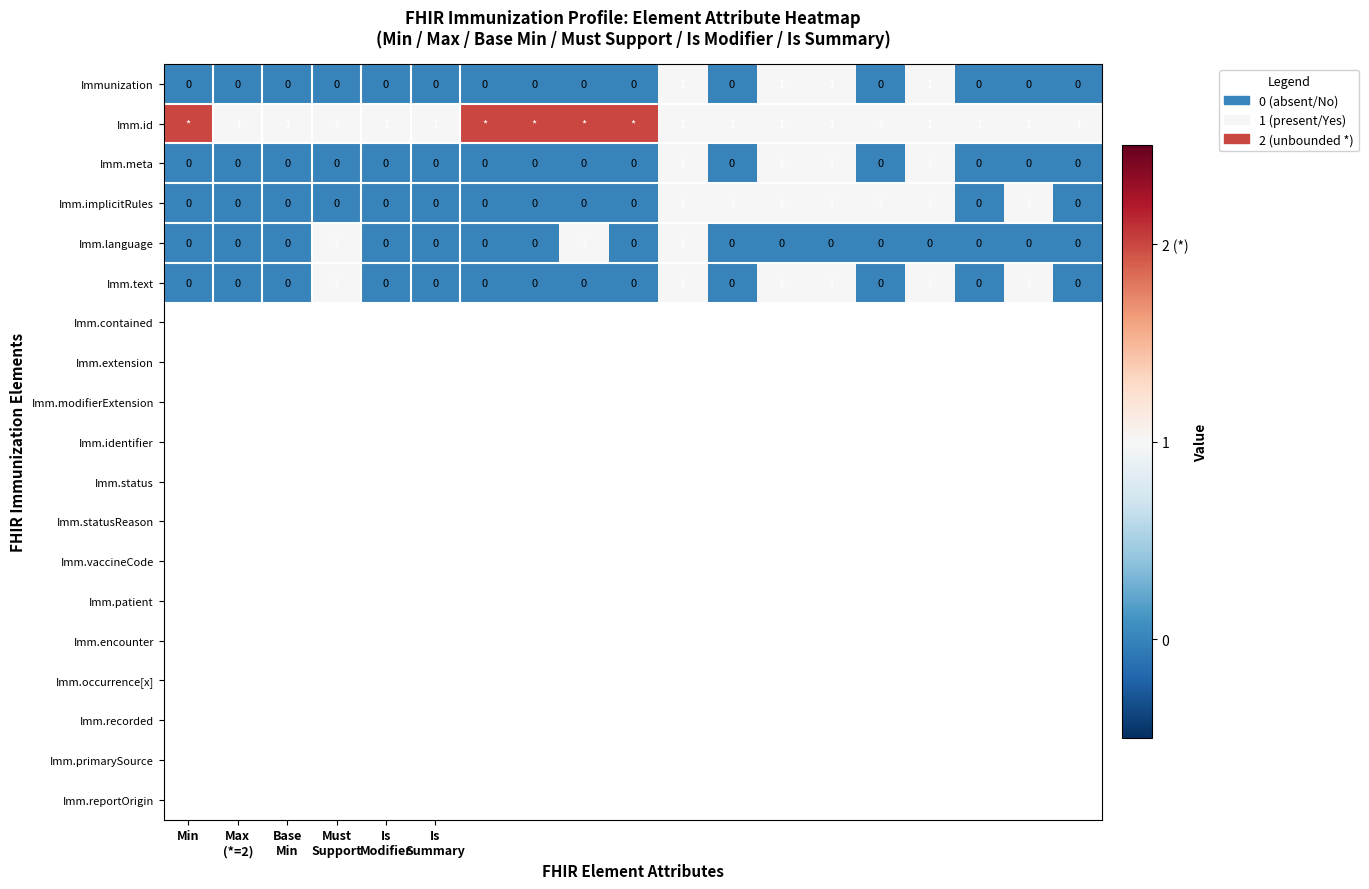

Is it true that Imm.meta equals 1 at Min?

False